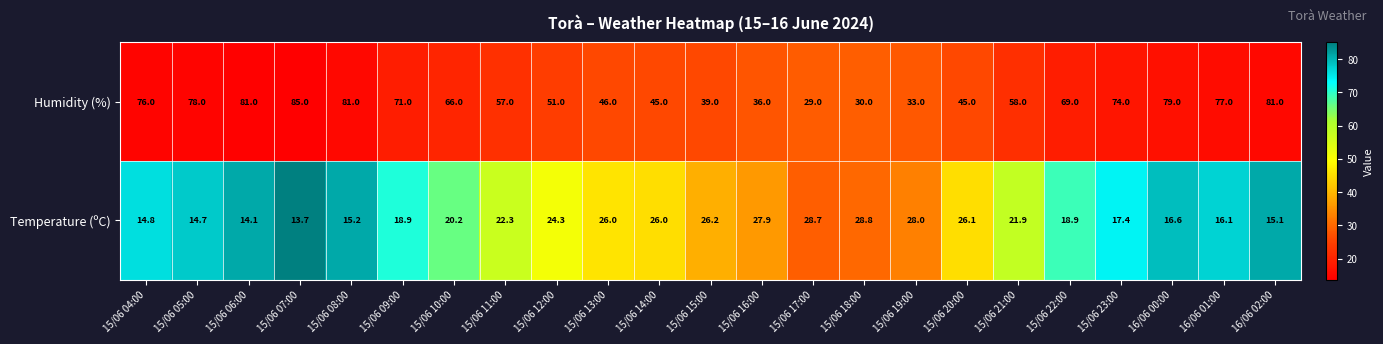

The value of Temperature (ºC) at 15/06 12:00 is 24.3. True or false?

True